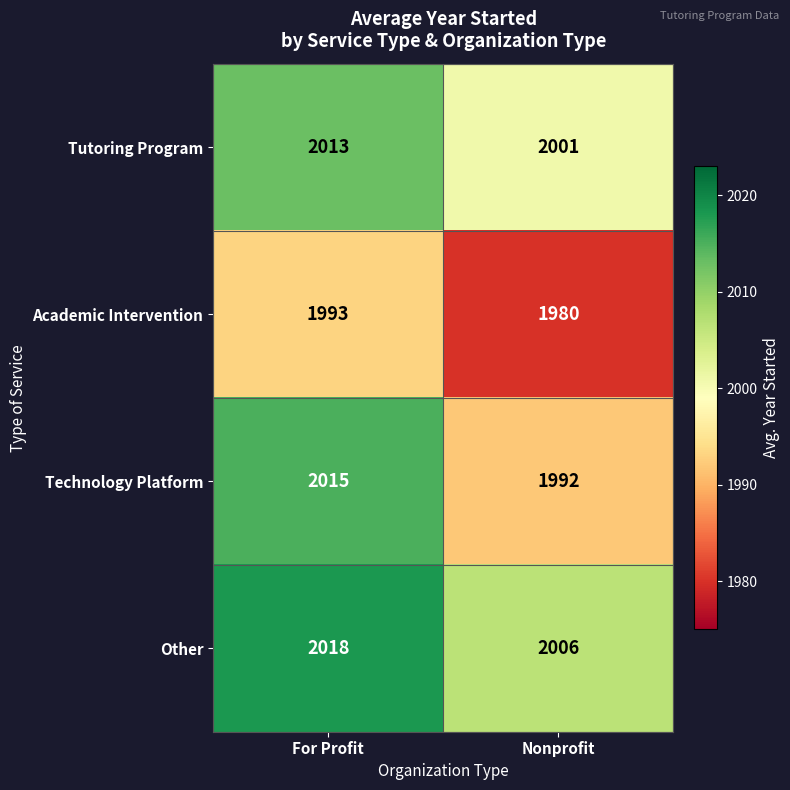

The value of Academic Intervention at Nonprofit is 2973. True or false?

False